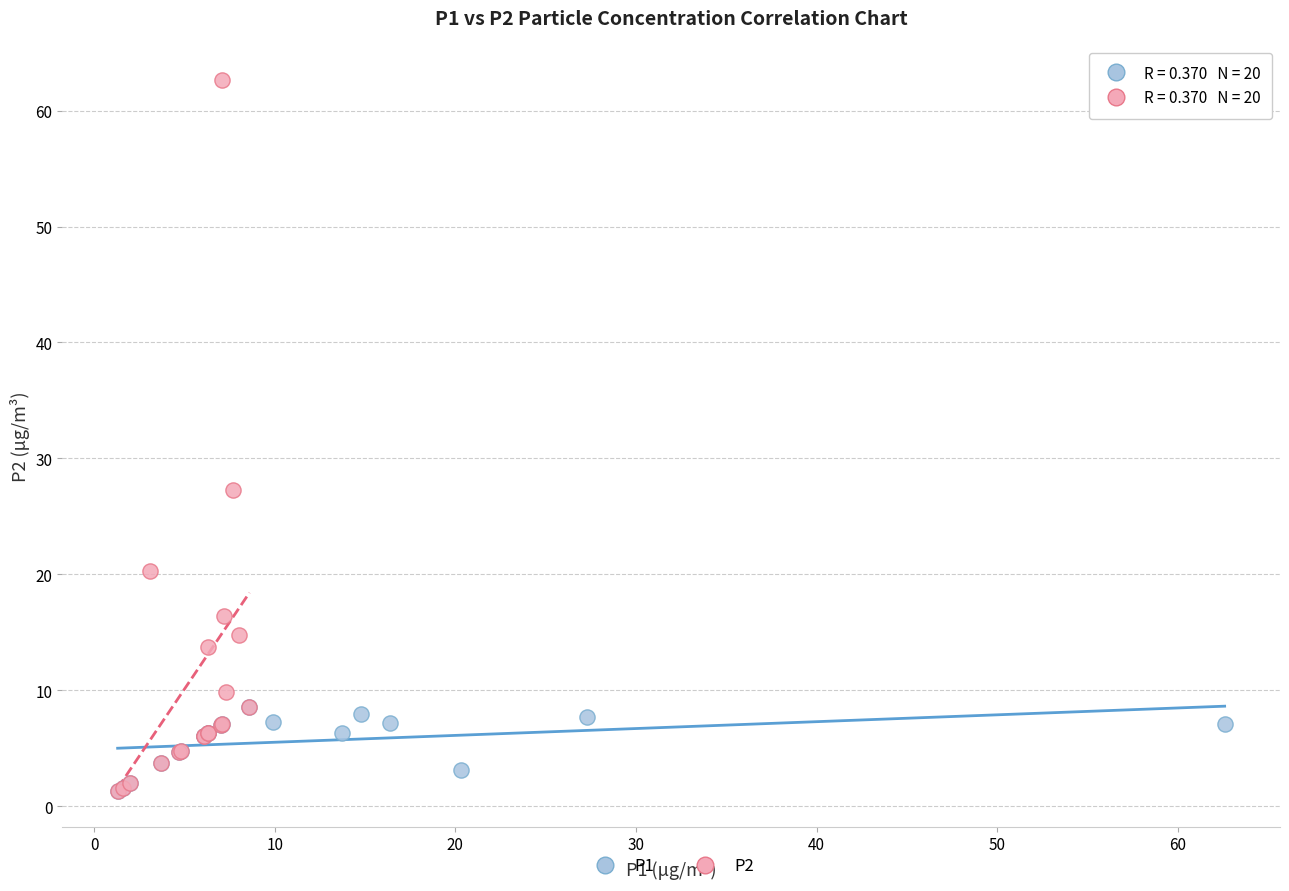

Which series contains the highest Y value?

P2